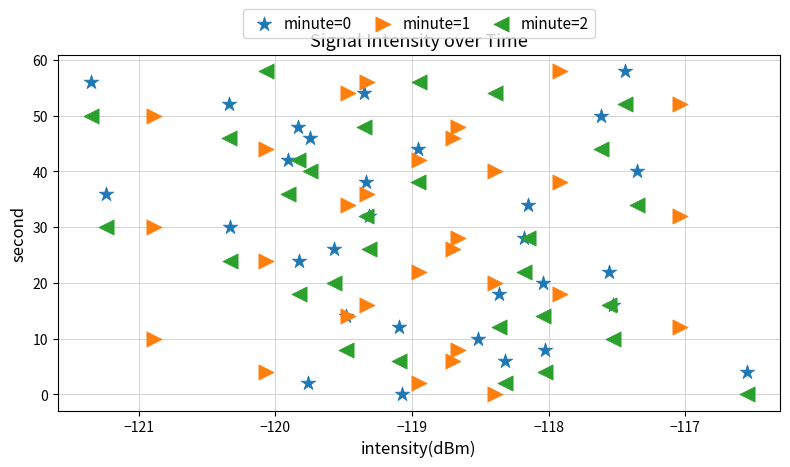

What are all the series names shown in the legend?

minute=0, minute=1, minute=2